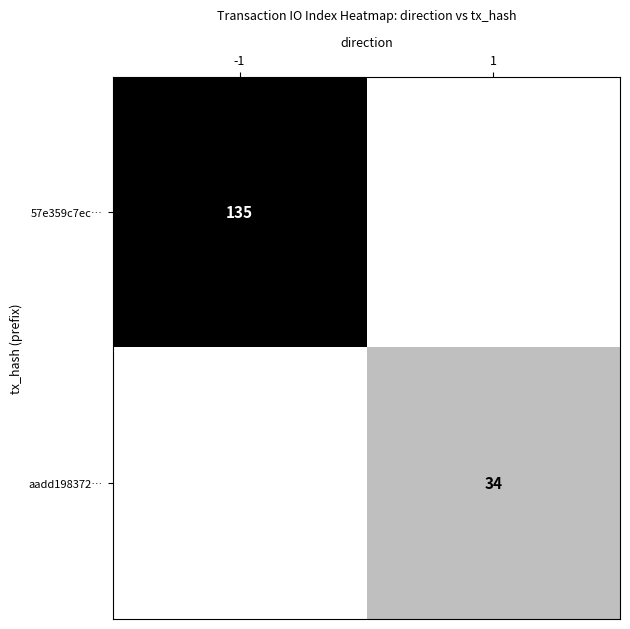

At which category is the sum across all series the highest?

-1